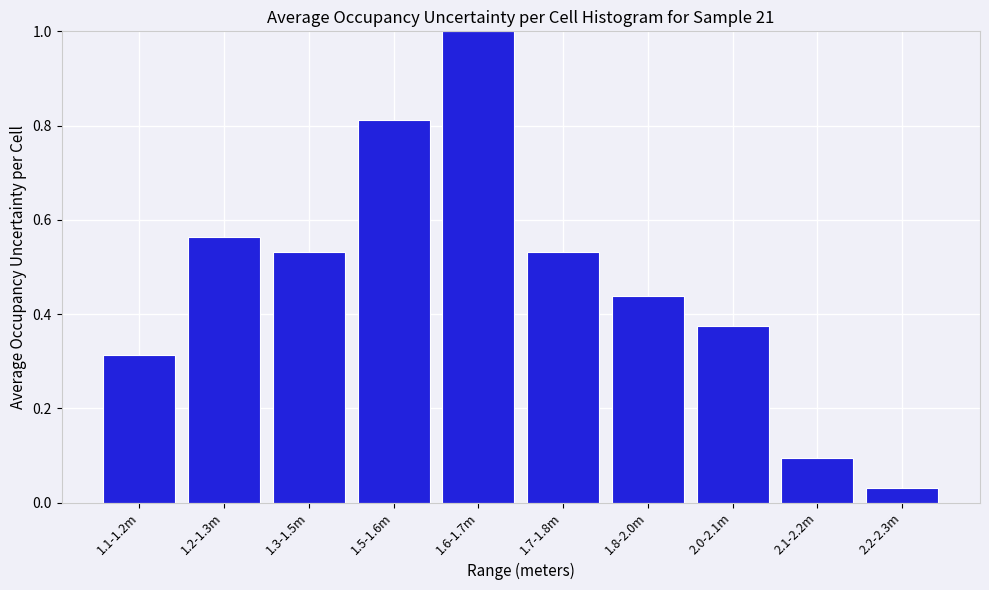

What is the label of the 3rd bar from the right?

2.0-2.1m